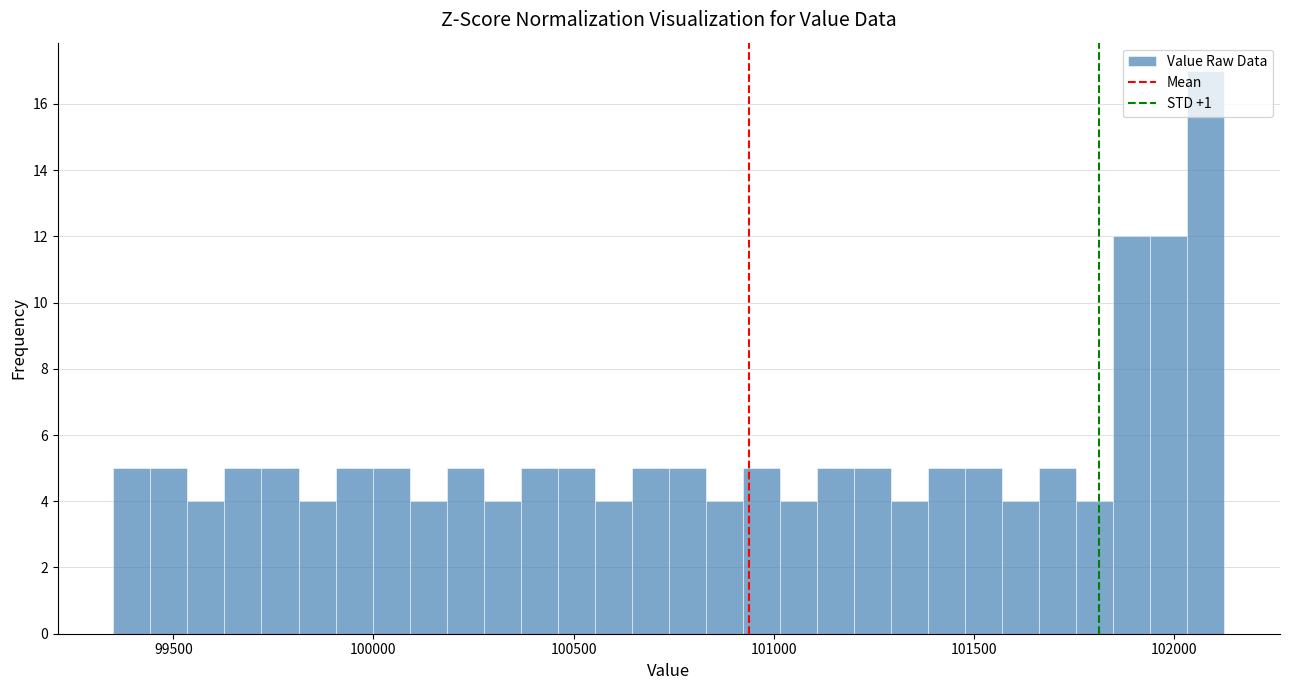

Around what value on the x-axis is the tallest bar? Give the approximate position of its centre, as read against the axis.

102100